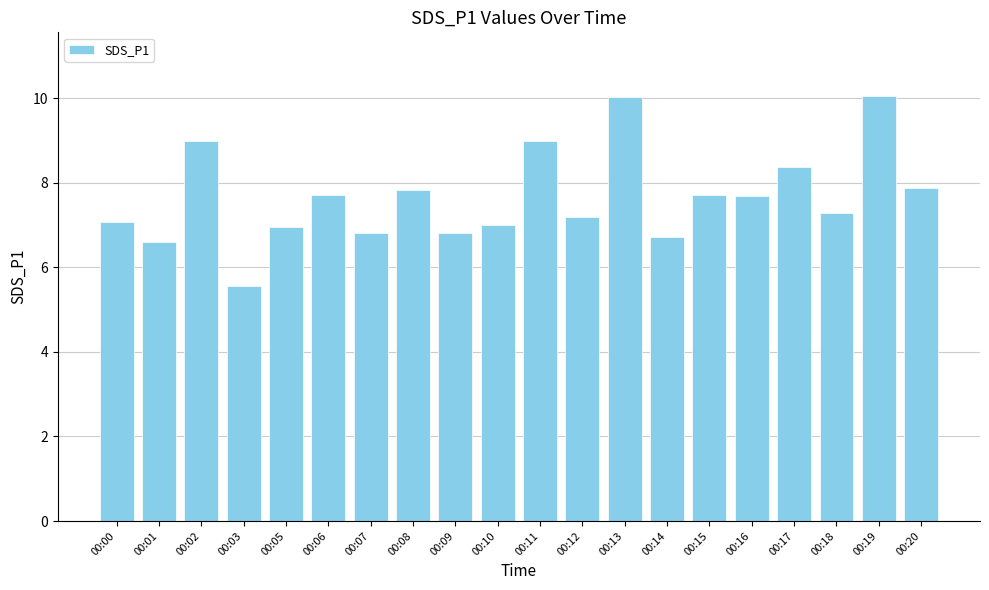

Is it true that the value at 00:11 is 12.8?

False